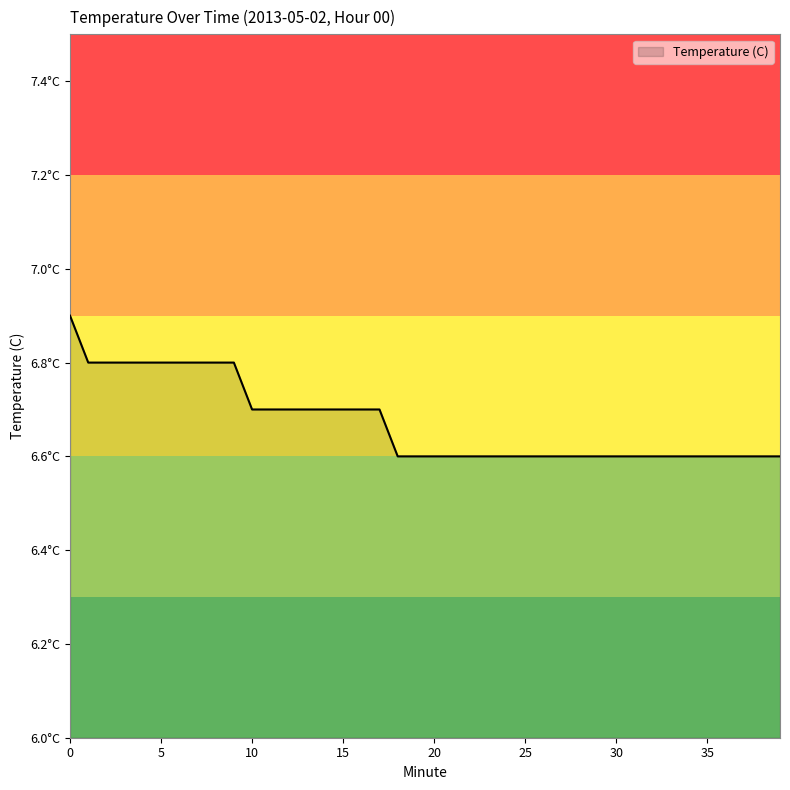

What is the difference between the second highest and minimum values?

0.2